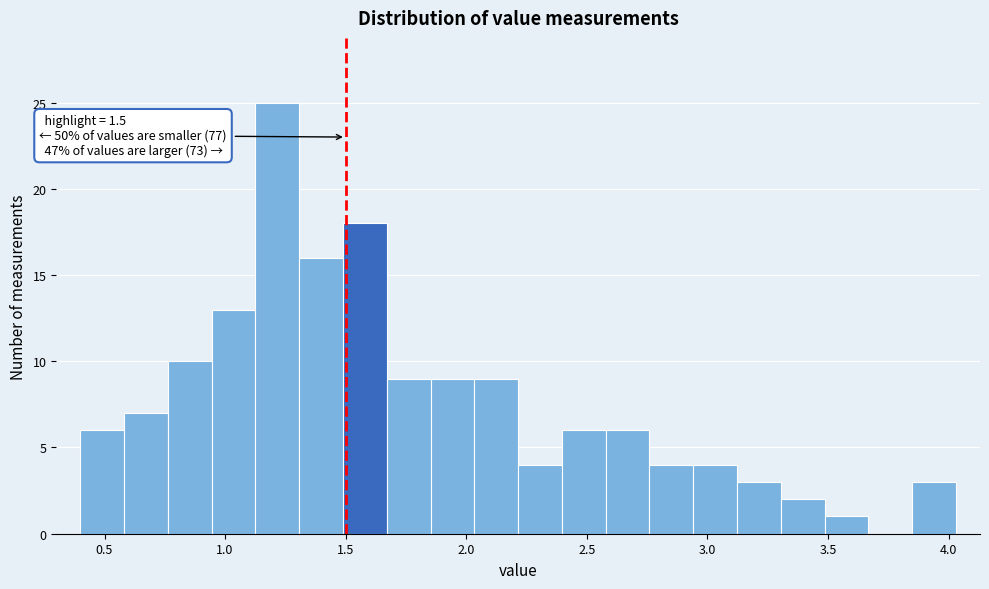

Around what value on the x-axis is the tallest bar? Give the approximate position of its centre, as read against the axis.

1.20